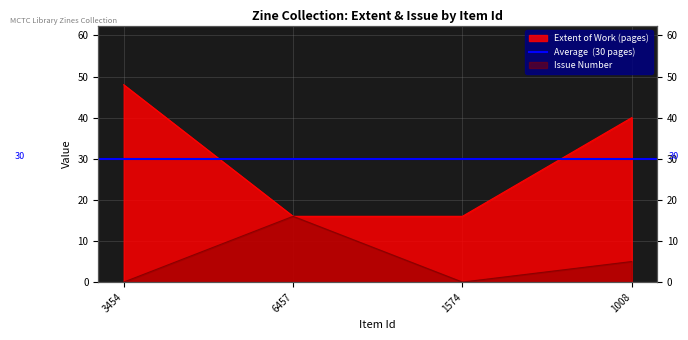

Reading right to left, transcribe all the data shown in this chart.

Extent of Work: 40	16	16	48
Issue: 5	0	16	0